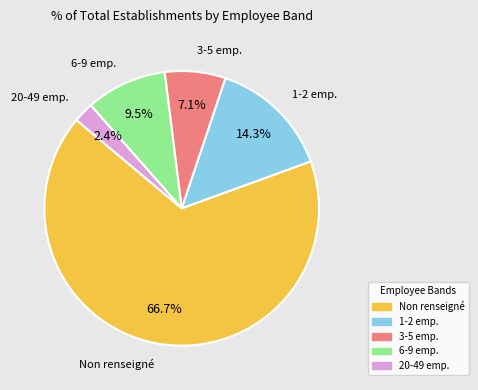

What is the majority slice?

Non renseigné